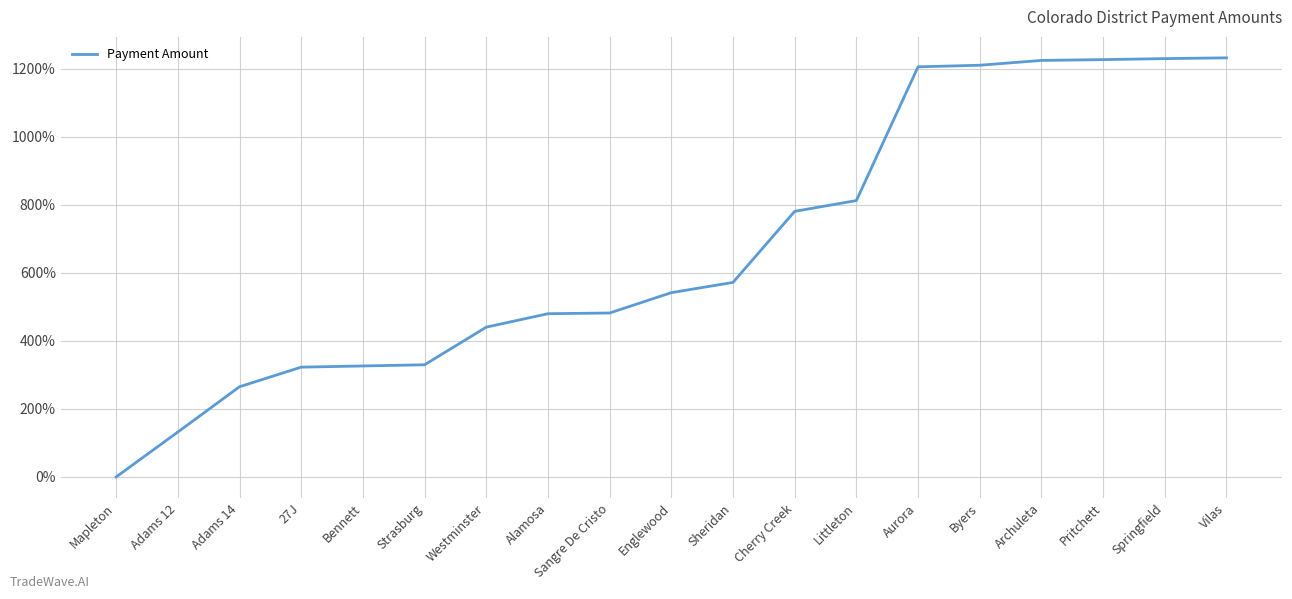

What is the difference between the maximum and minimum values?

1231.5